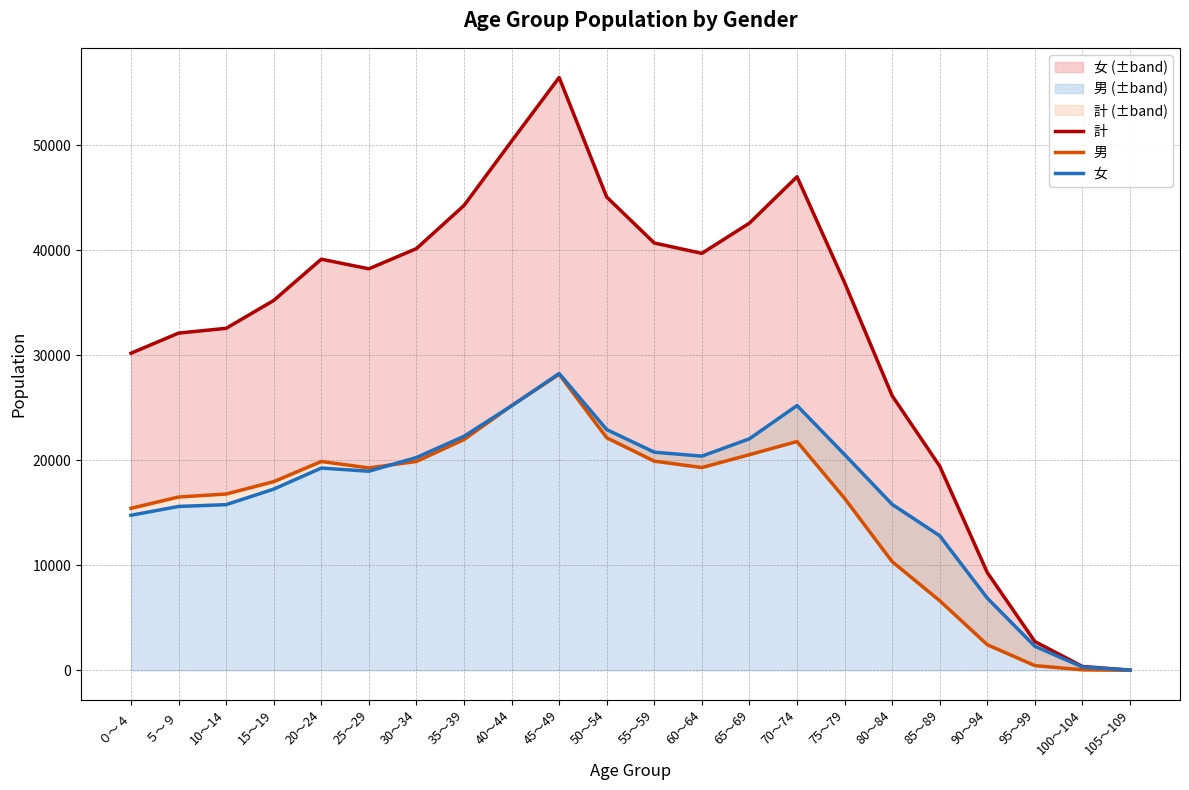

How many values in the 計 series are below 38250?

11